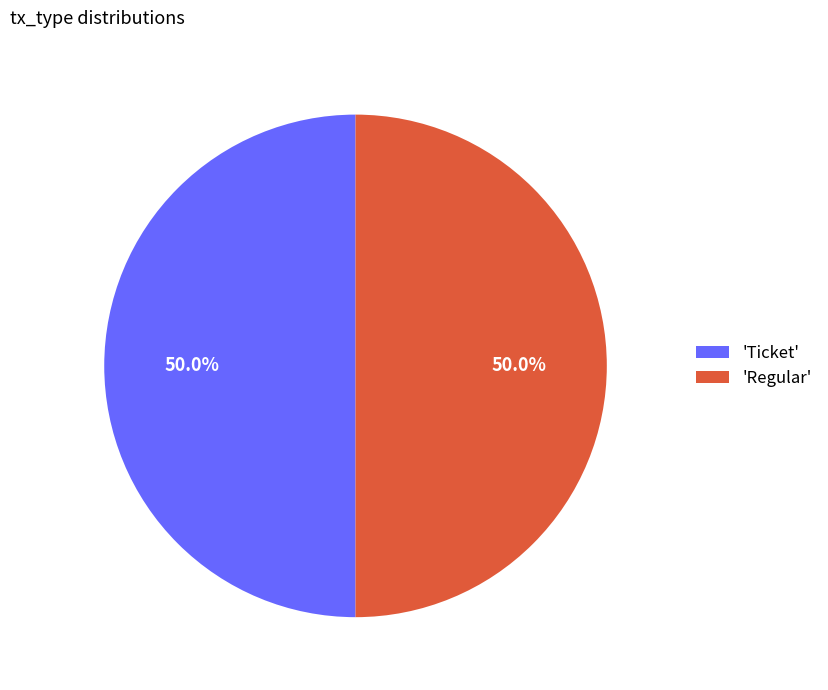

To the nearest percent, what is the difference between the largest and smallest slice percentages?

0%